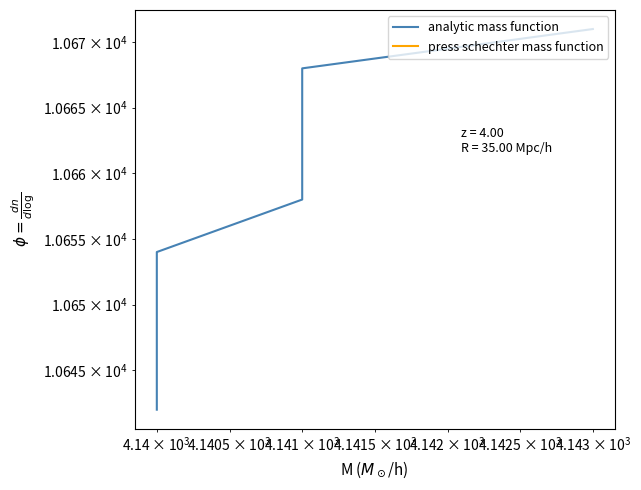

What is the smallest value displayed?

10642